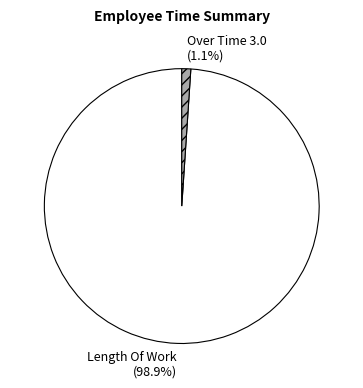

Is Over Time 3.0 the majority of the pie?

No